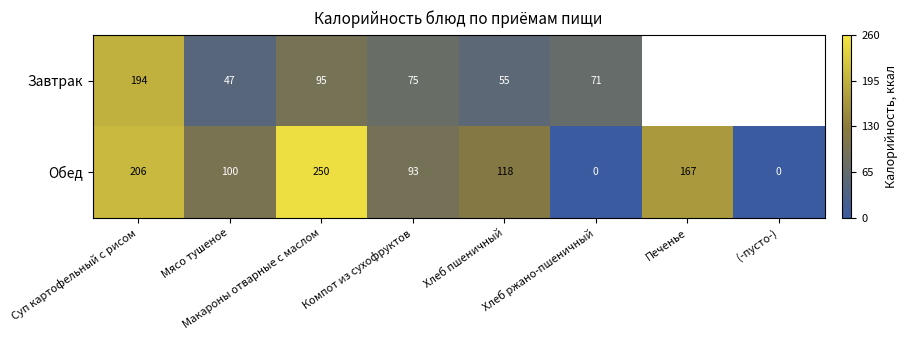

At how many categories does at least one series exceed 25?

7